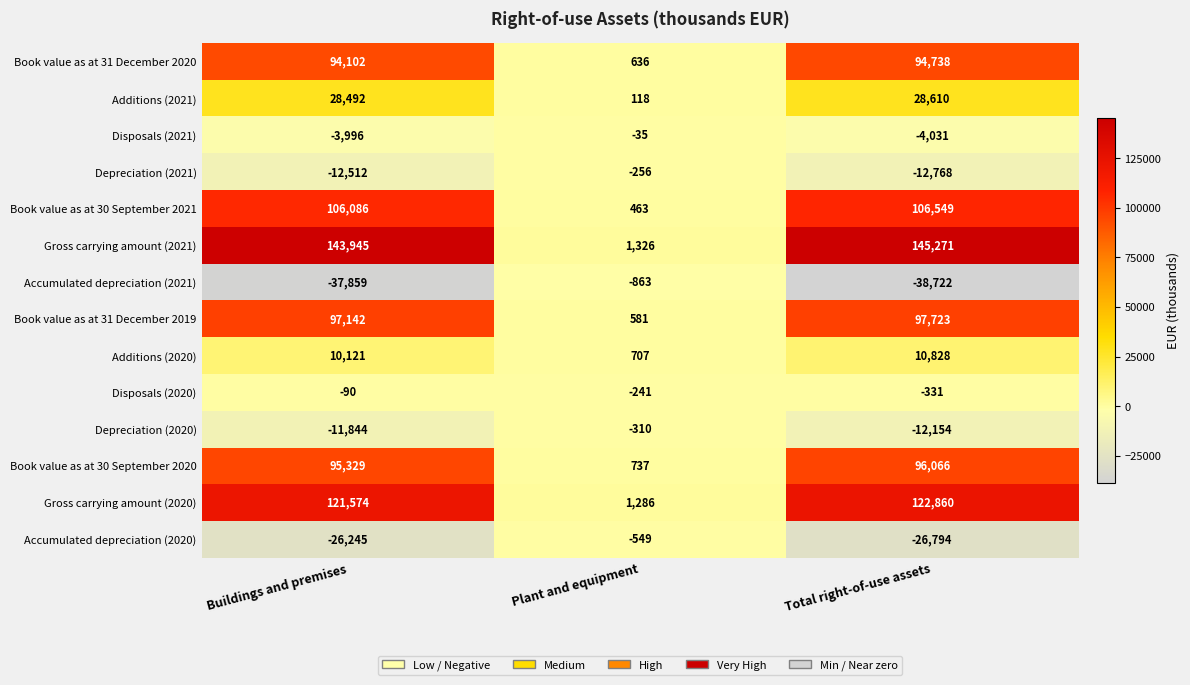

What is the difference between the maximum and second lowest values in the Book value as at 30 September 2021 series?

463